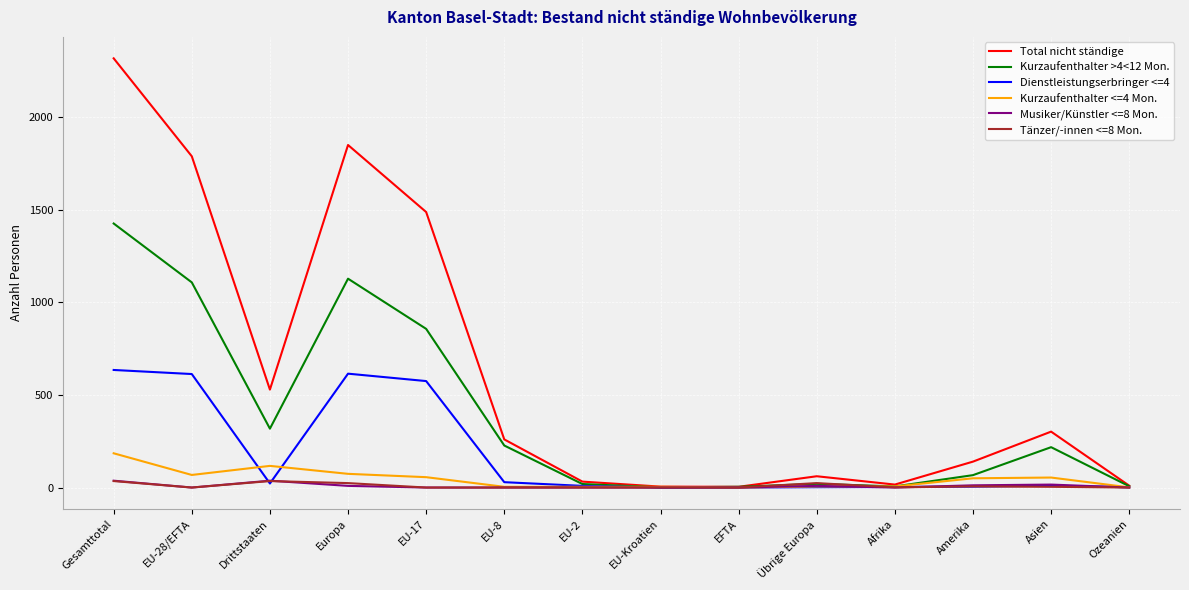

Between Drittstaaten and EFTA, which series saw the biggest shift?

Total nicht ständige